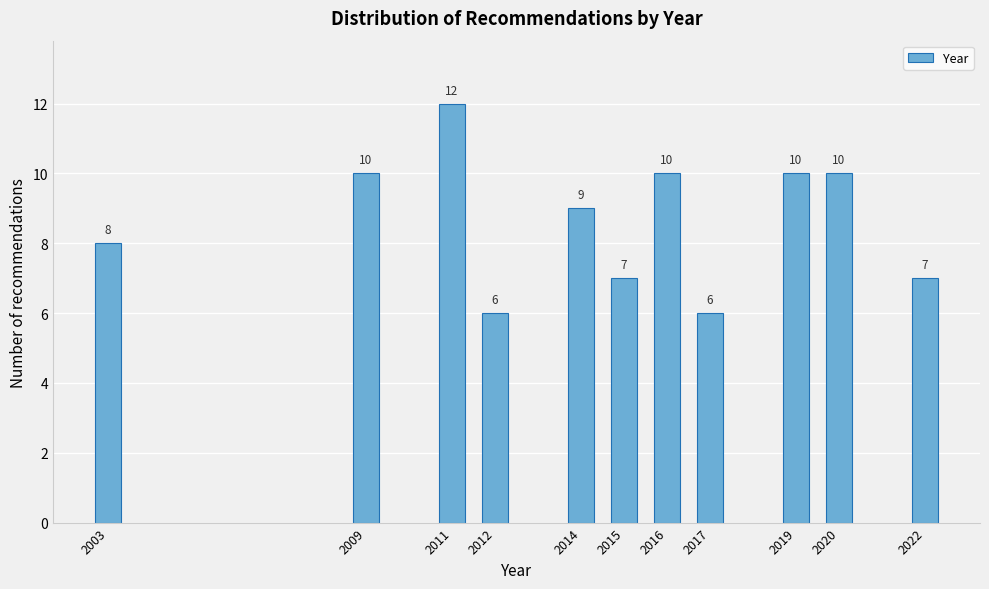

Reading left to right, extract all data points from this chart.

2003=8	2009=10	2011=12	2012=6	2014=9	2015=7	2016=10	2017=6	2019=10	2020=10	2022=7